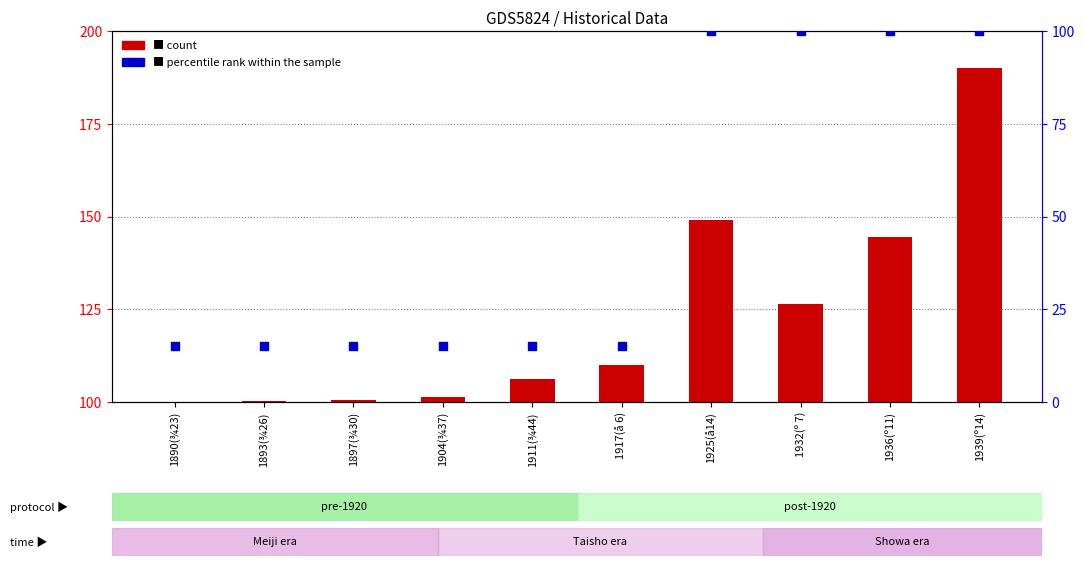

What are all the series names shown in the legend?

count, percentile rank within the sample